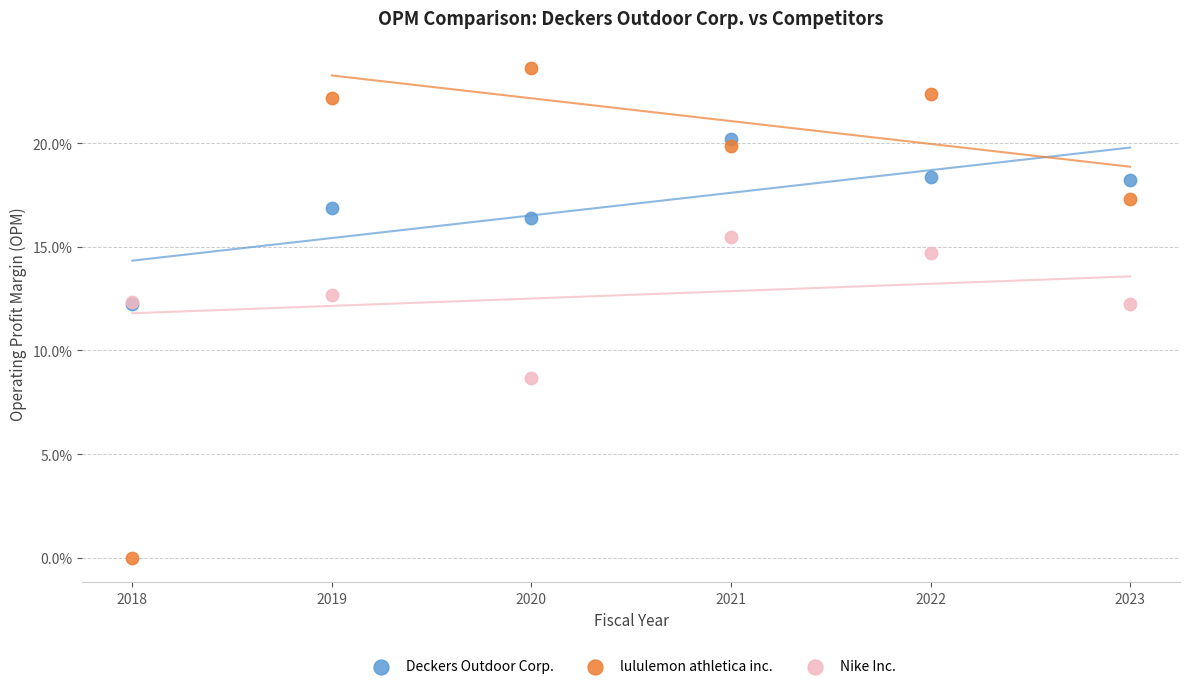

Which series contains the lowest Y value?

lululemon athletica inc.